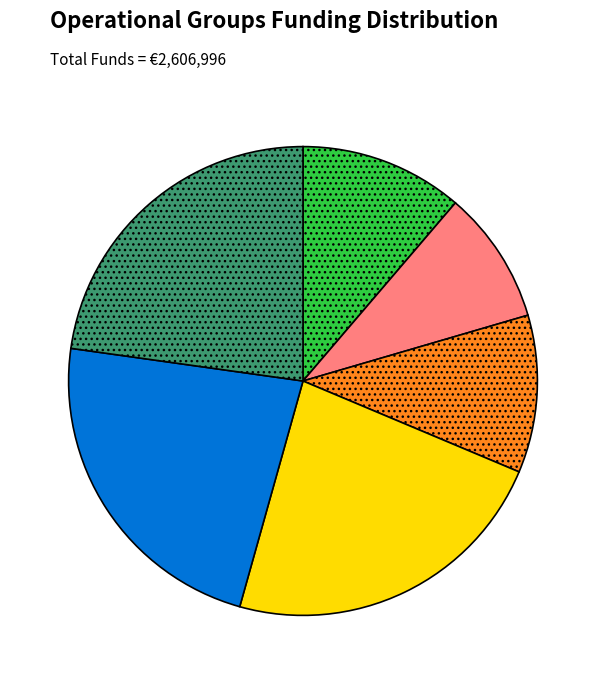

Is there any slice that represents more than half of the pie?

No